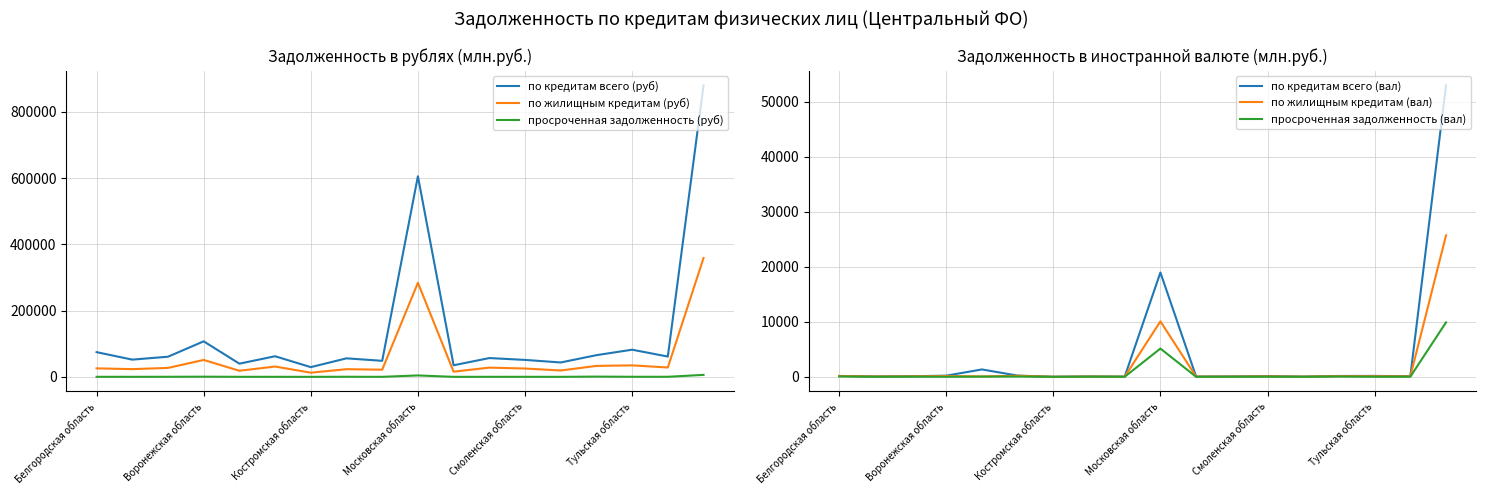

True or false: по кредитам всего (вал) has a value of 10831 at Московская область.

False